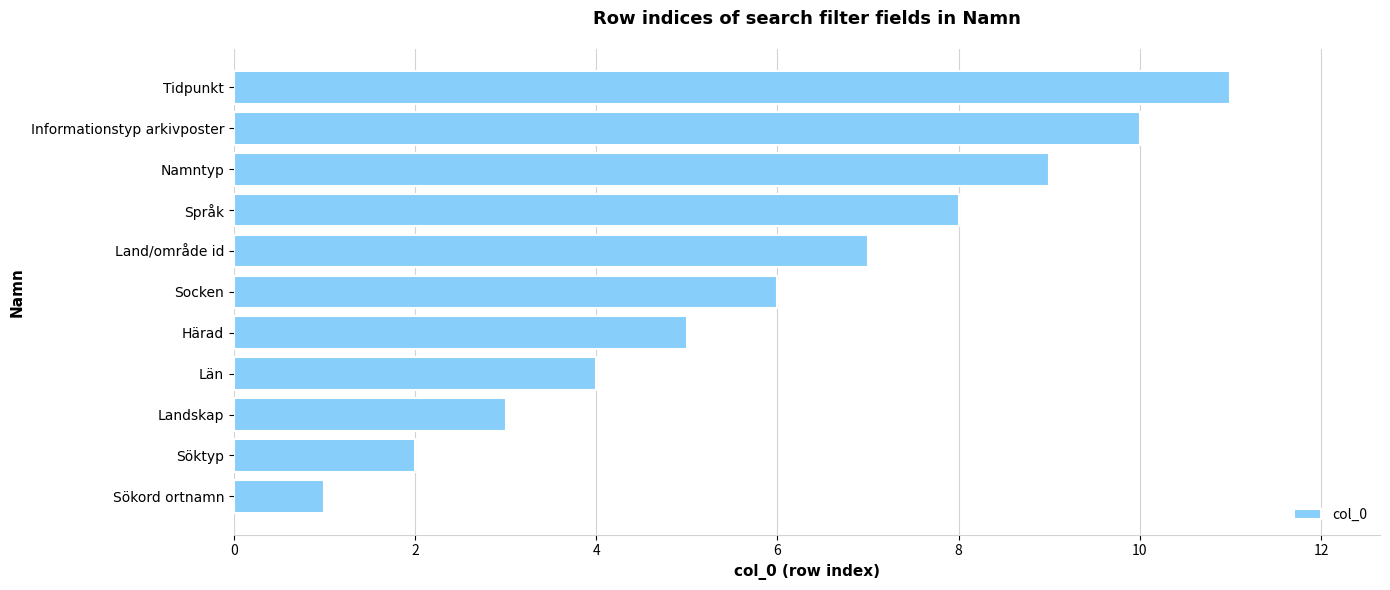

List the labels in order of value, largest first.

Tidpunkt, Informationstyp arkivposter, Namntyp, Språk, Land/område id, Socken, Härad, Län, Landskap, Söktyp, Sökord ortnamn